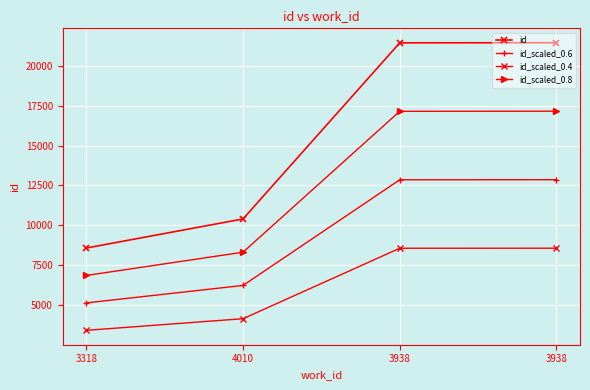

At which category does the chart reach its peak across all series?

3938